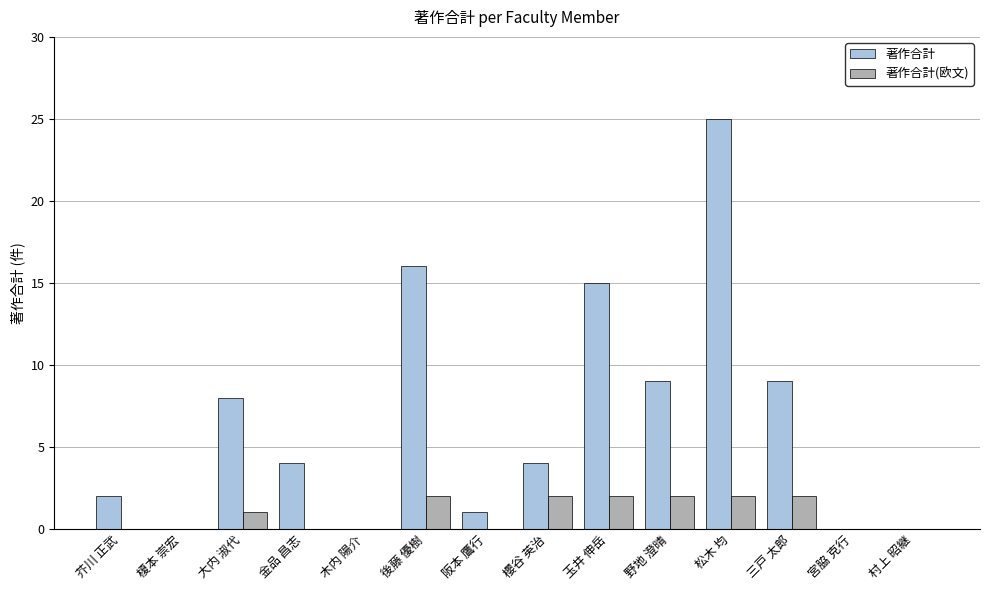

At which category does the chart reach its peak across all series?

松木 均